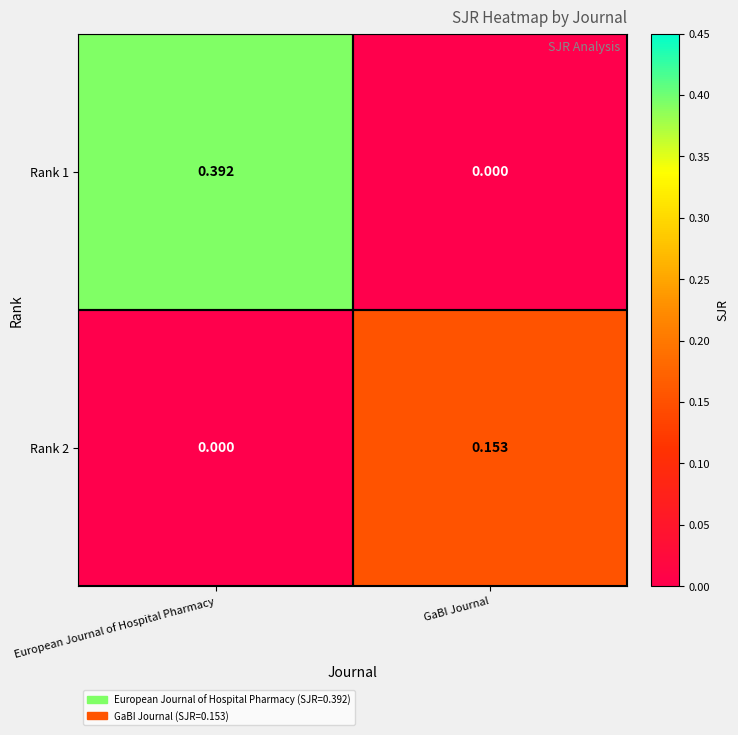

Which category has the highest value across all series?

European Journal of Hospital Pharmacy